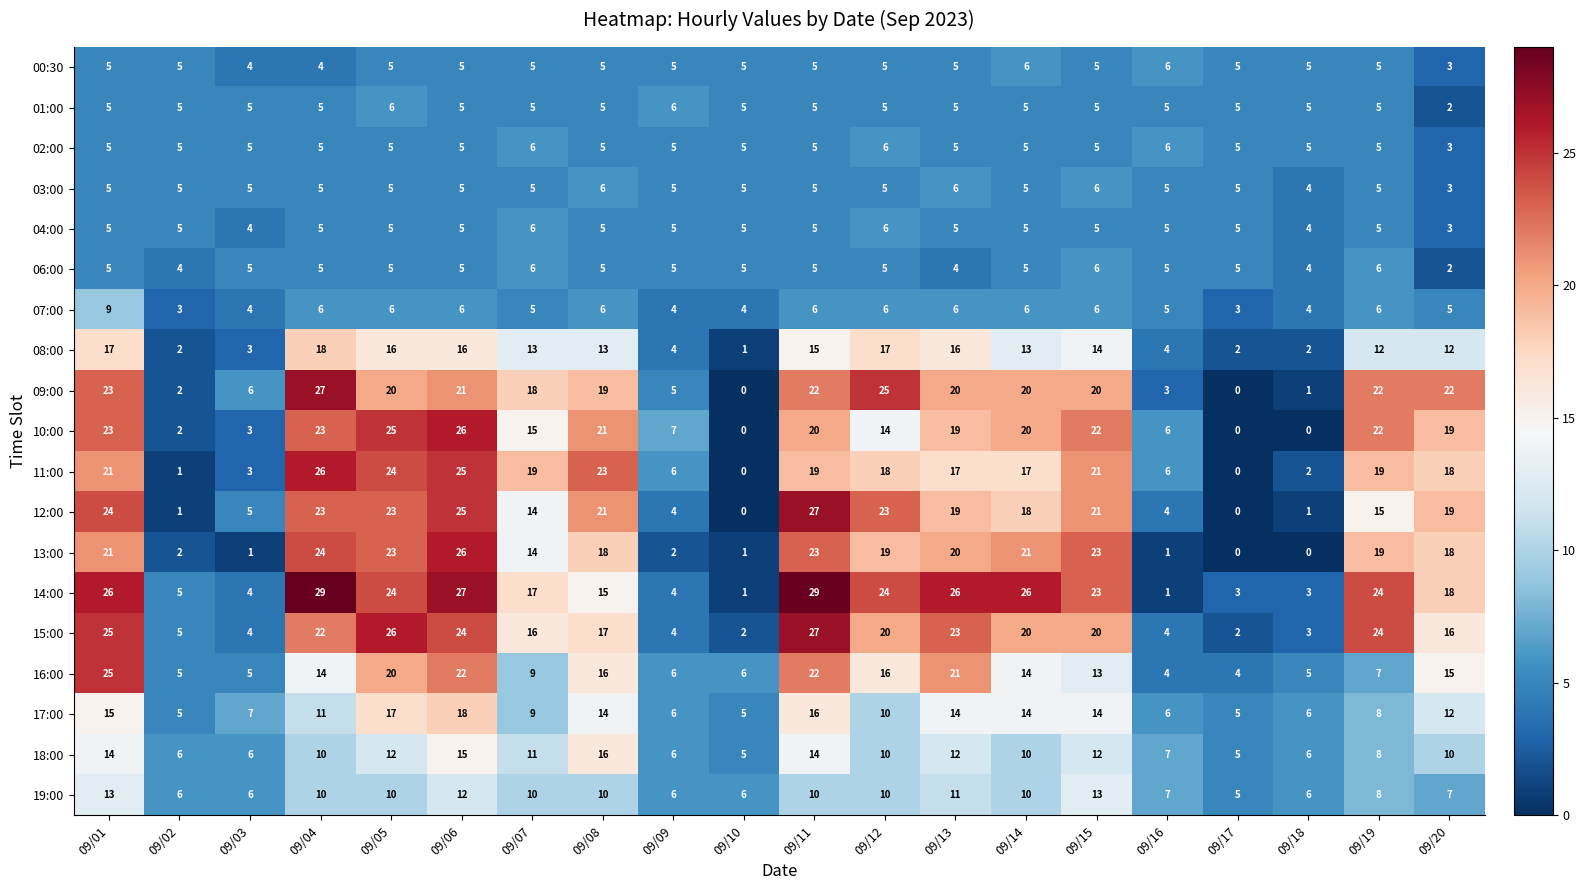

At which category is the sum across all series the highest?

09/06